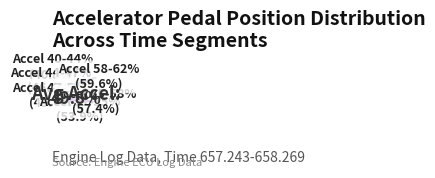

To the nearest percent, what is the average slice percentage?

8%